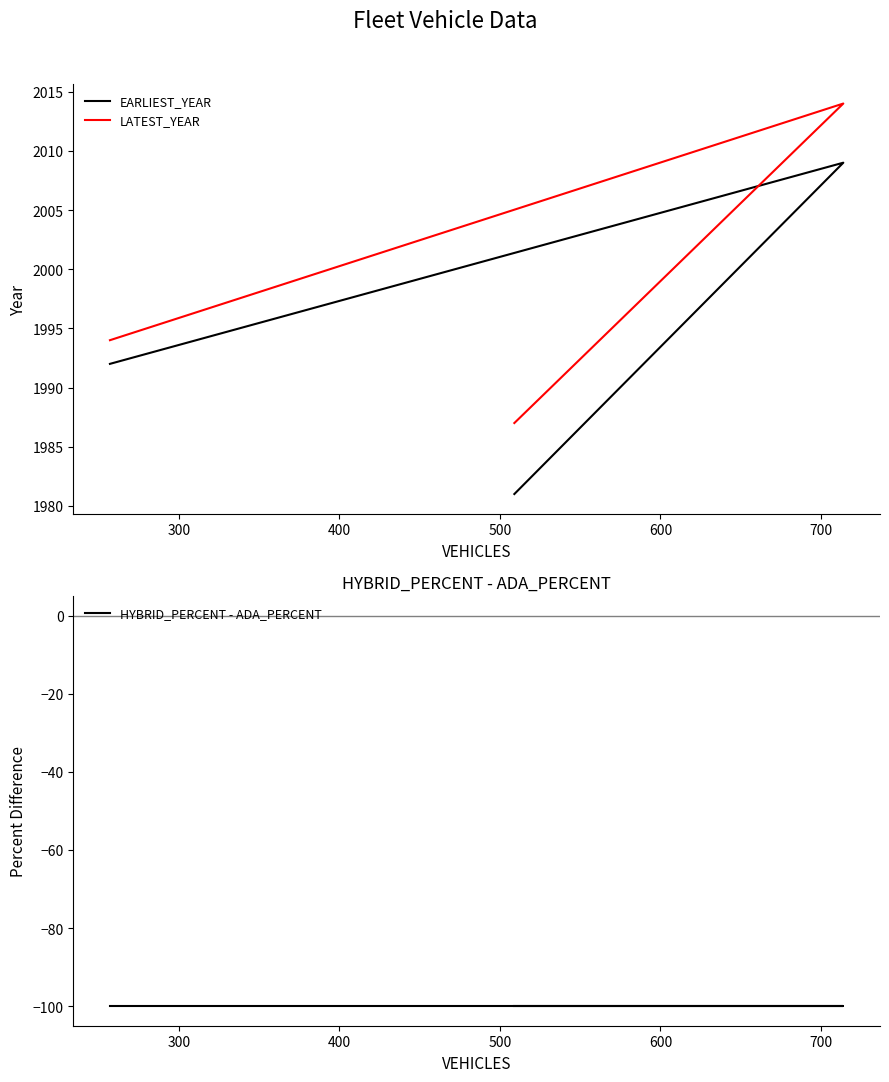

What are all the series names shown in the legend?

EARLIEST_YEAR, LATEST_YEAR, HYBRID_PERCENT - ADA_PERCENT